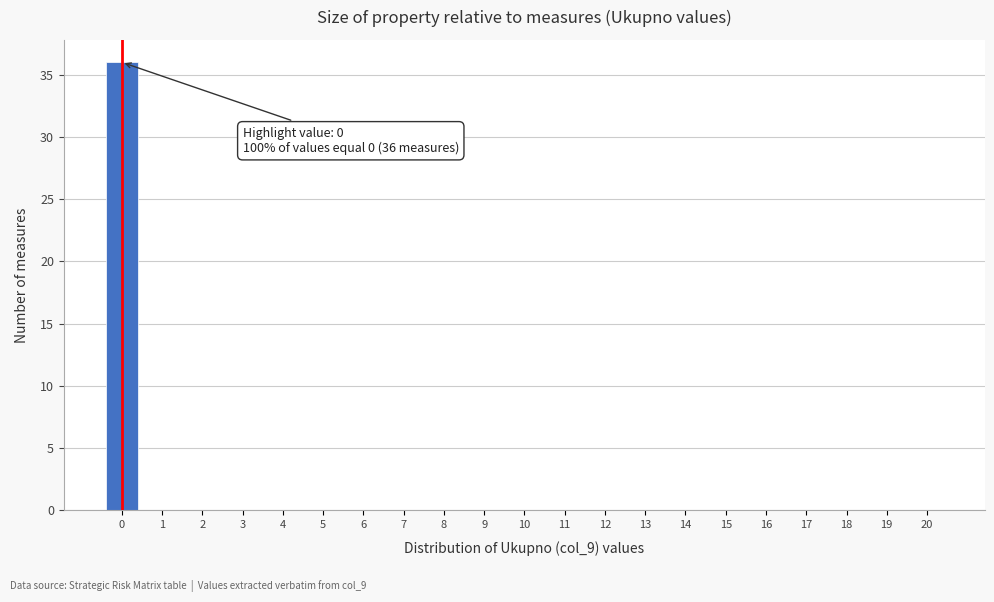

Over which range of the x-axis is the bar tallest?

-0.5 to 0.5